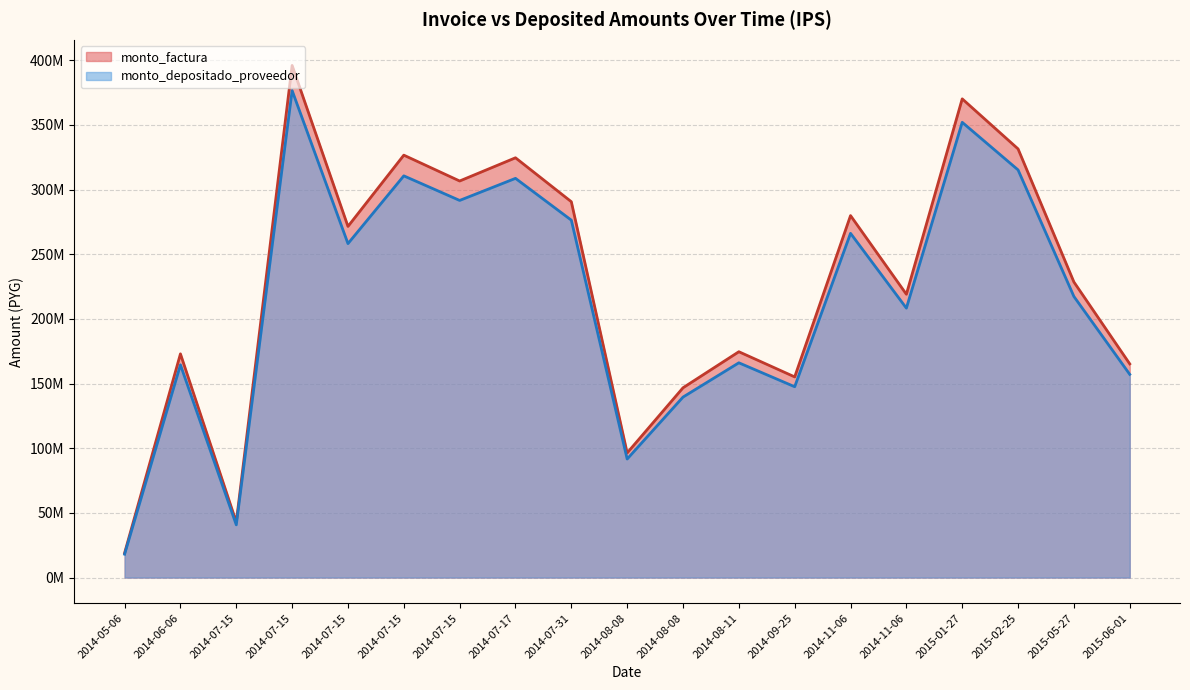

True or false: monto_depositado_proveedor and monto_factura intersect in this chart.

False